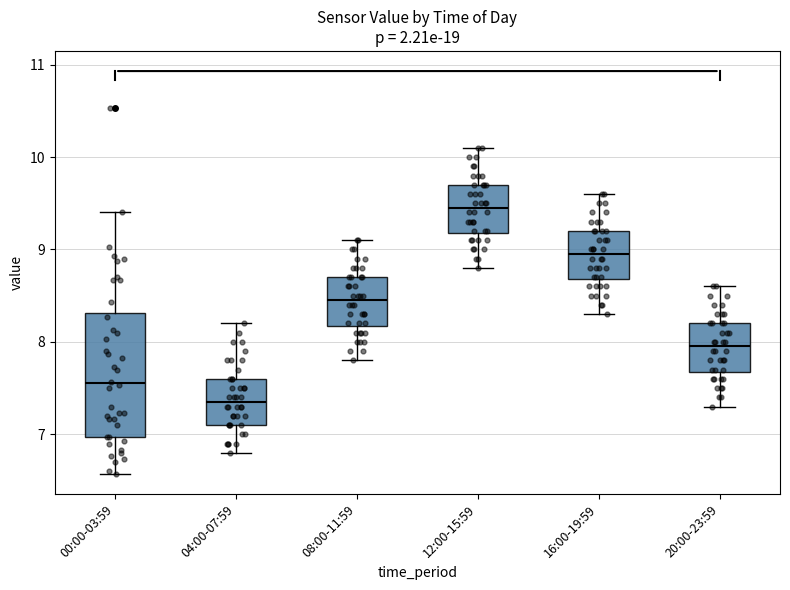

Reading left to right, read every box against the y-axis: the position of its median line, the range the box covers, and the ends of its whiskers. The values are not printed on the chart, so give them approximately, as read against the axis.

00:00-03:59: median 7.6, box 7.0 to 8.3, whiskers 6.6 to 9.4
04:00-07:59: median 7.4, box 7.1 to 7.6, whiskers 6.8 to 8.2
08:00-11:59: median 8.5, box 8.2 to 8.7, whiskers 7.8 to 9.1
12:00-15:59: median 9.5, box 9.2 to 9.7, whiskers 8.8 to 10.1
16:00-19:59: median 9.0, box 8.7 to 9.2, whiskers 8.3 to 9.6
20:00-23:59: median 8.0, box 7.7 to 8.2, whiskers 7.3 to 8.6